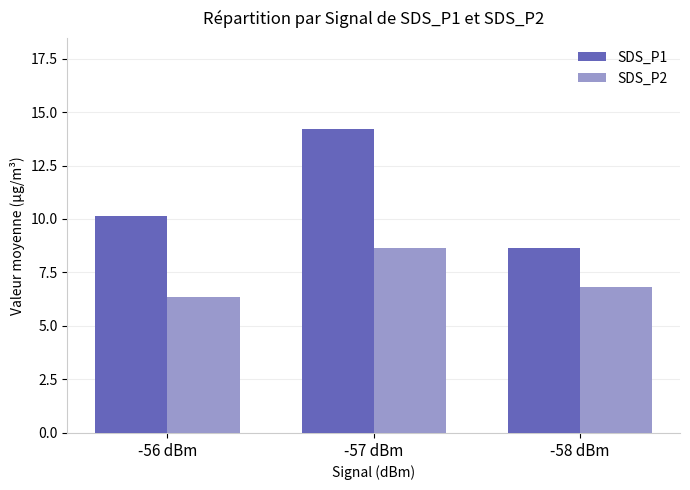

Is it true that SDS_P2 equals 8.6 at -57 dBm?

True